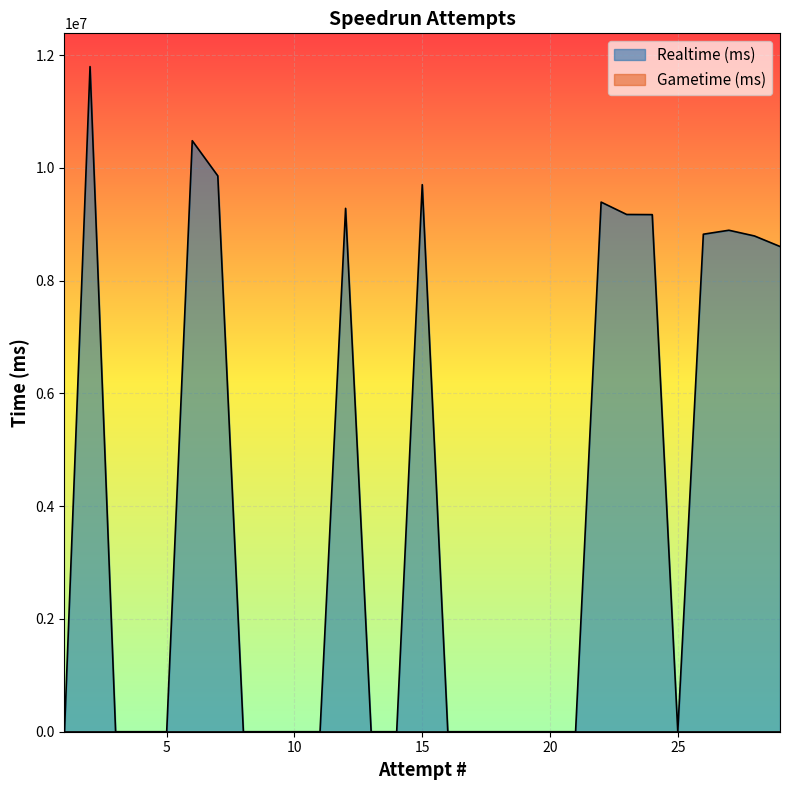

At which label does Gametime (ms) reach its minimum?

29